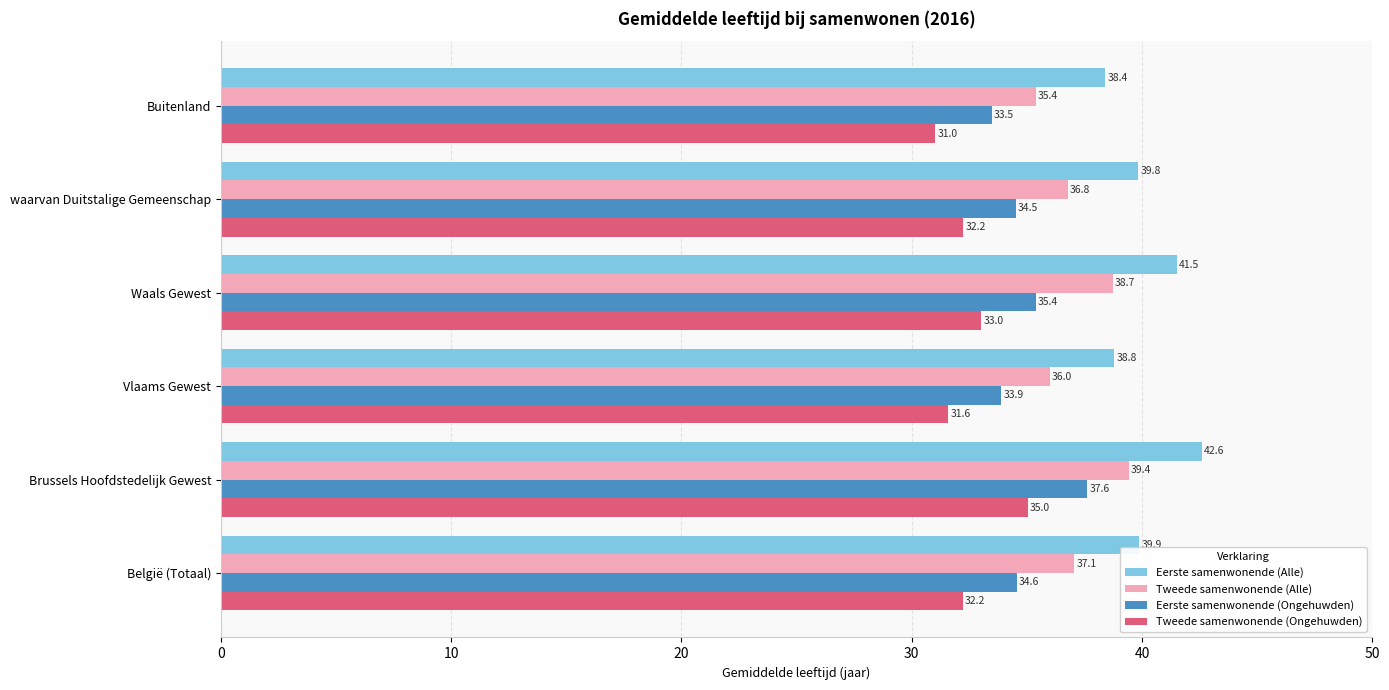

Which label corresponds to the smallest value in the chart?

Buitenland